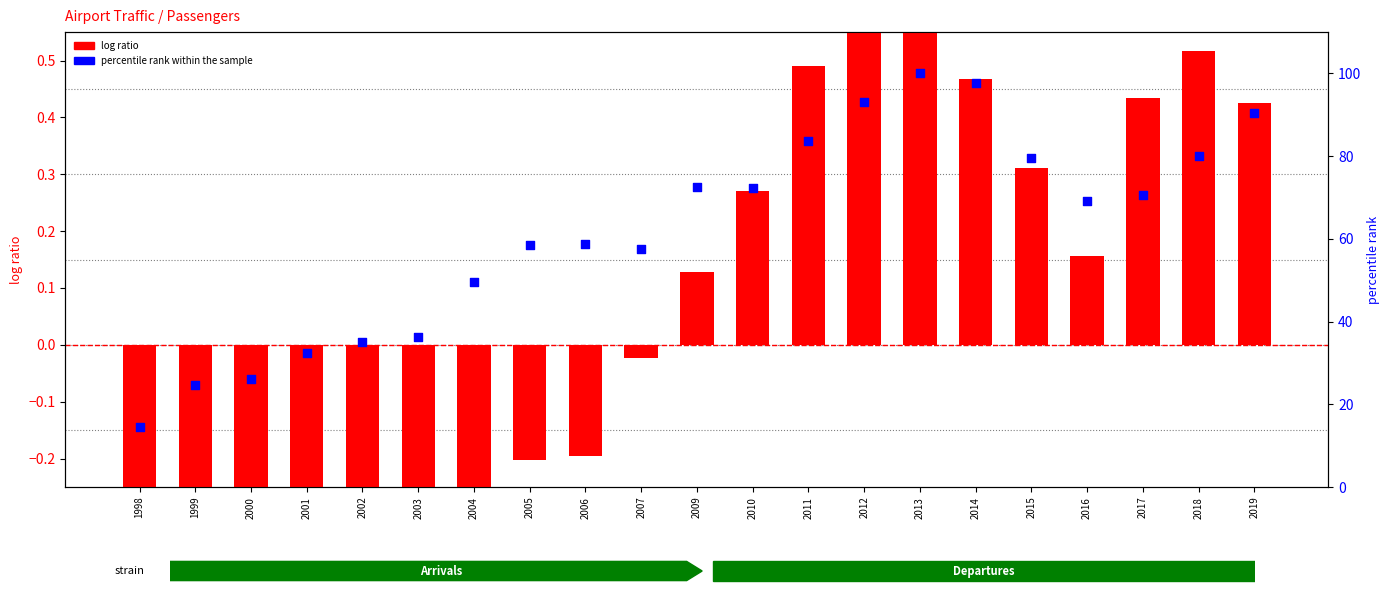

Which series contains the highest Y value?

percentile rank within the sample